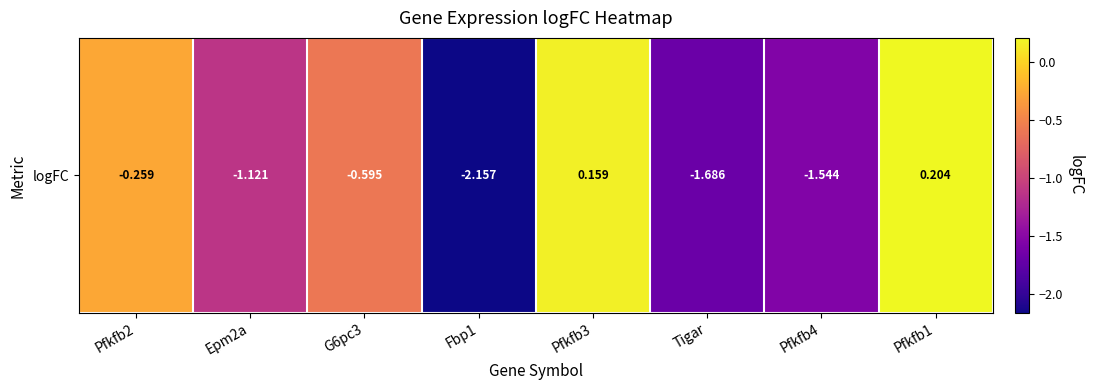

Between Tigar and Pfkfb2, which is larger?

Pfkfb2